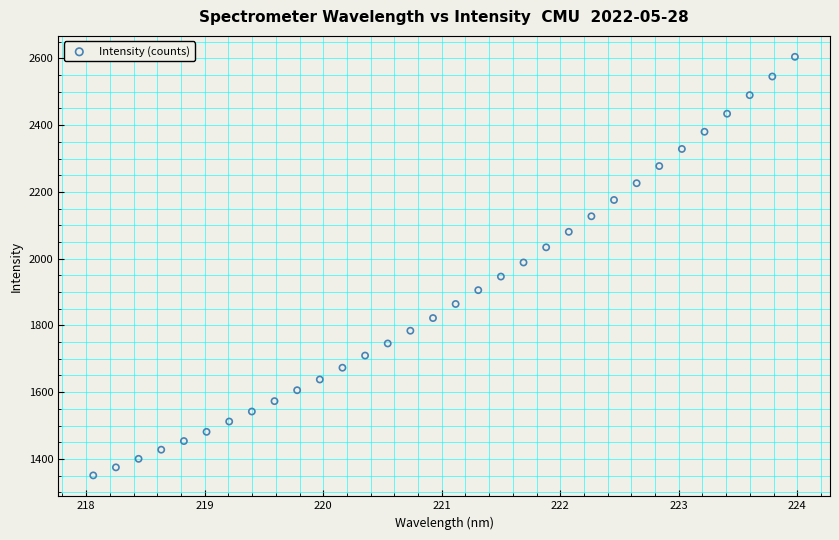

What is the range of Y values (max minus min)?

1254.0